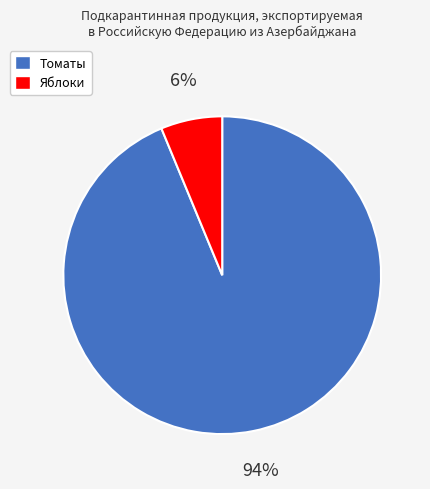

Rank the categories by value from highest to lowest.

Томаты, Яблоки